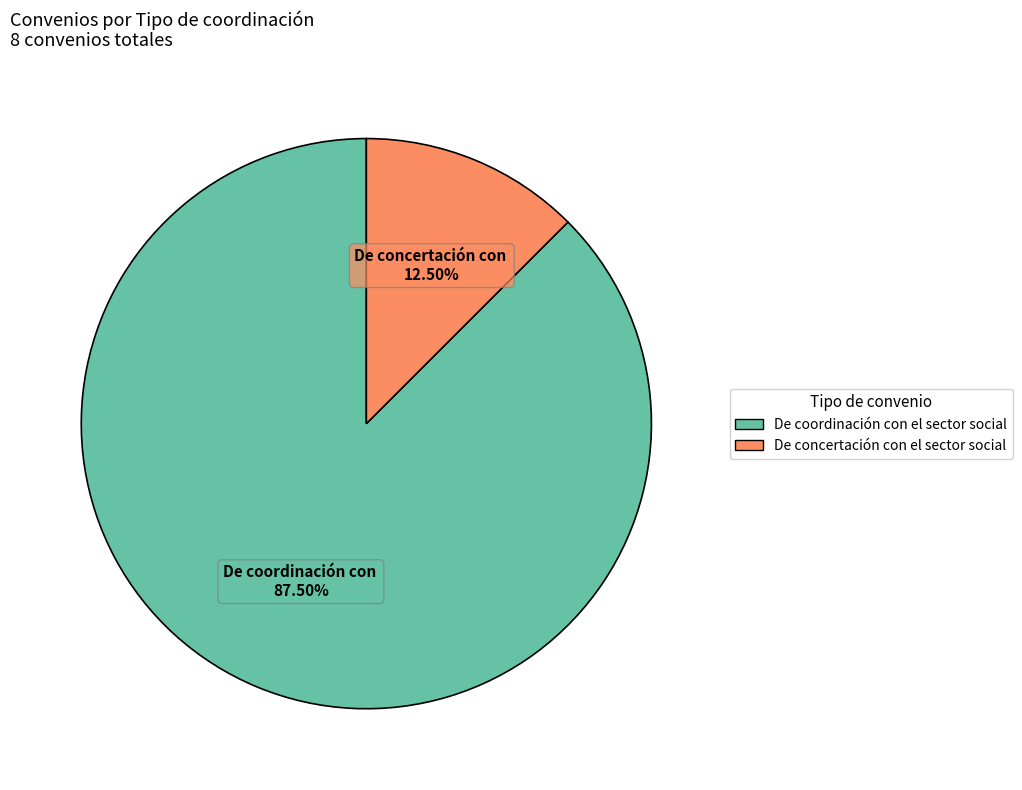

Count the number of slices in the pie.

2